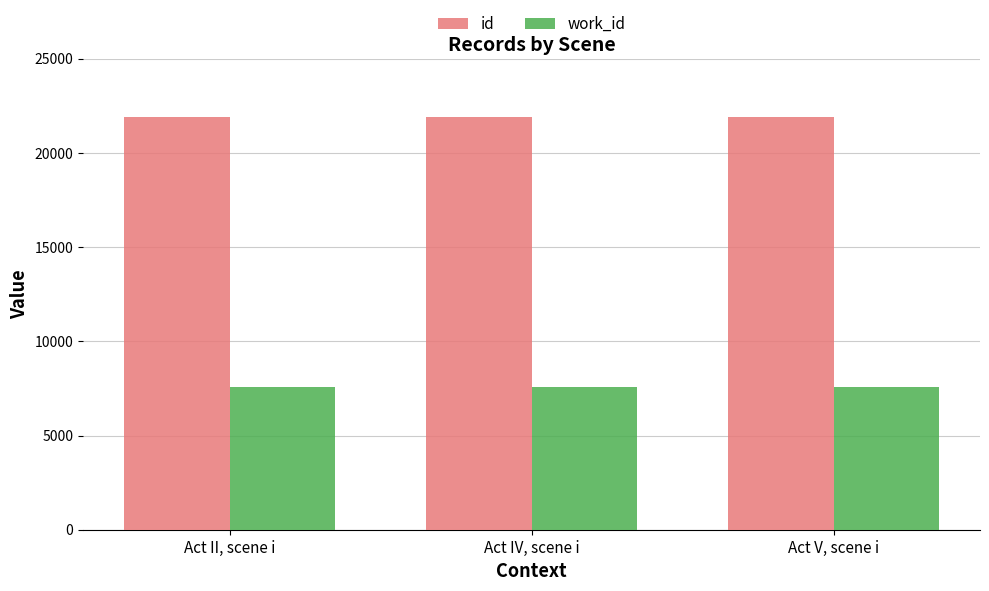

What is the label of the 2nd bar from the left?

Act IV, scene i